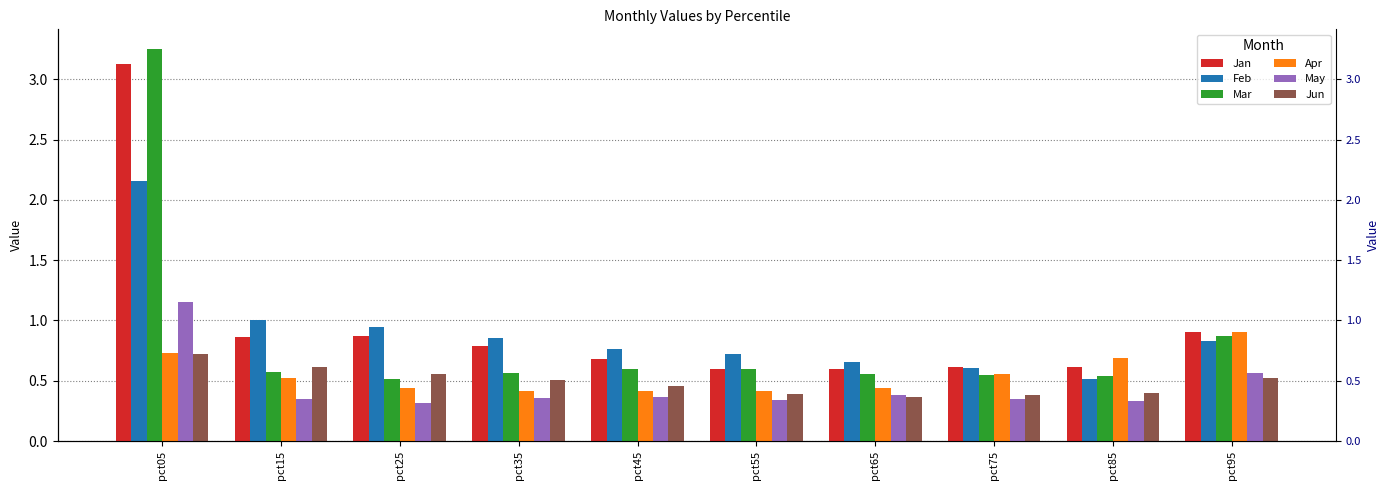

Rank the series by their maximum value, from highest to lowest.

Mar, Jan, Feb, May, Apr, Jun